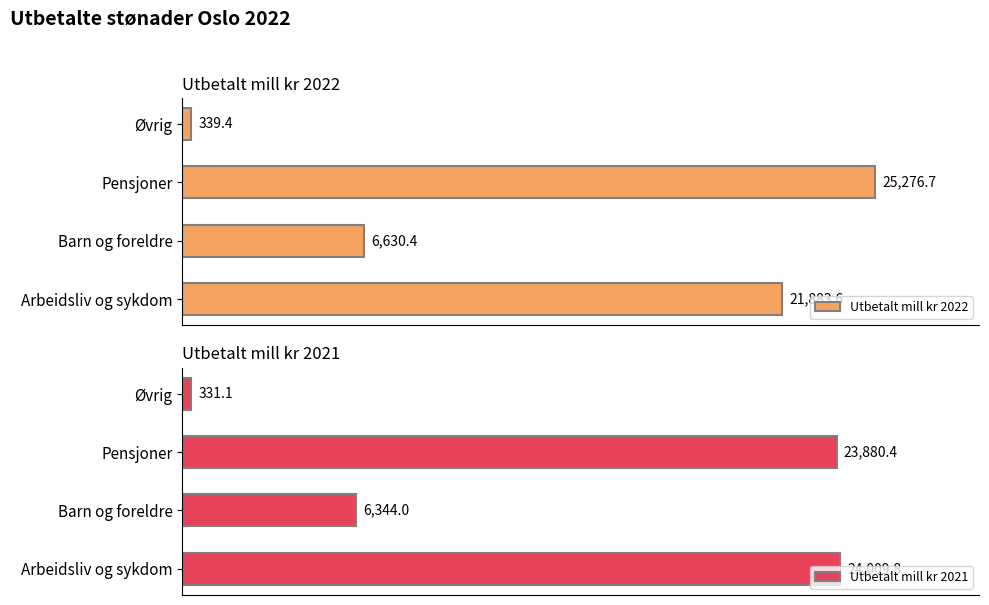

Are the bars horizontal?

Yes